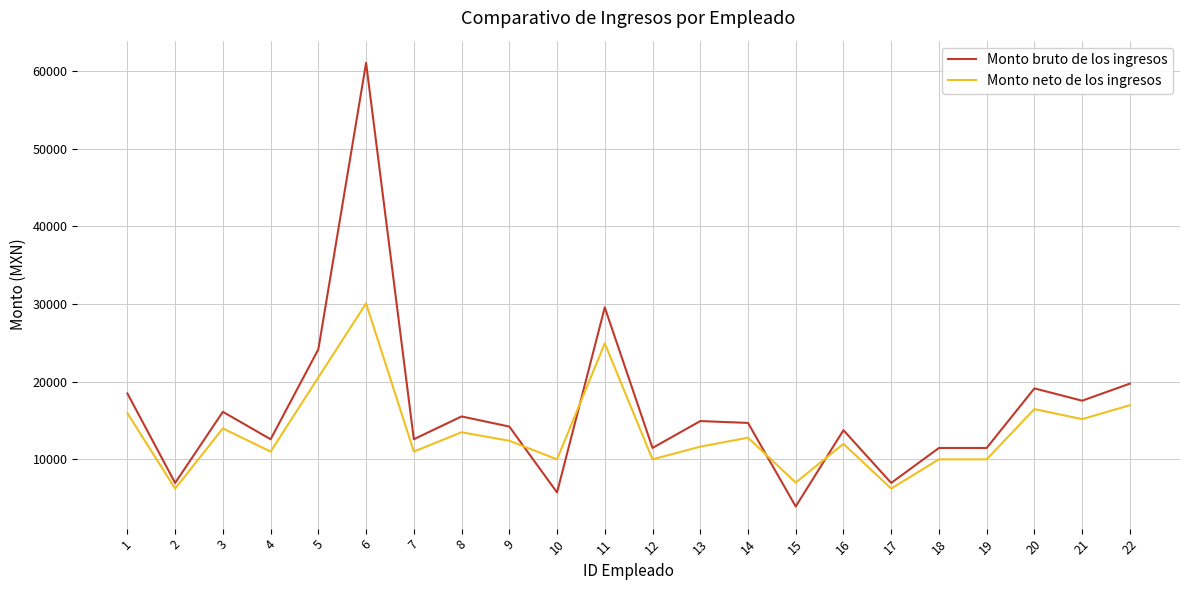

Which series has the largest total across all categories?

Monto bruto de los ingresos